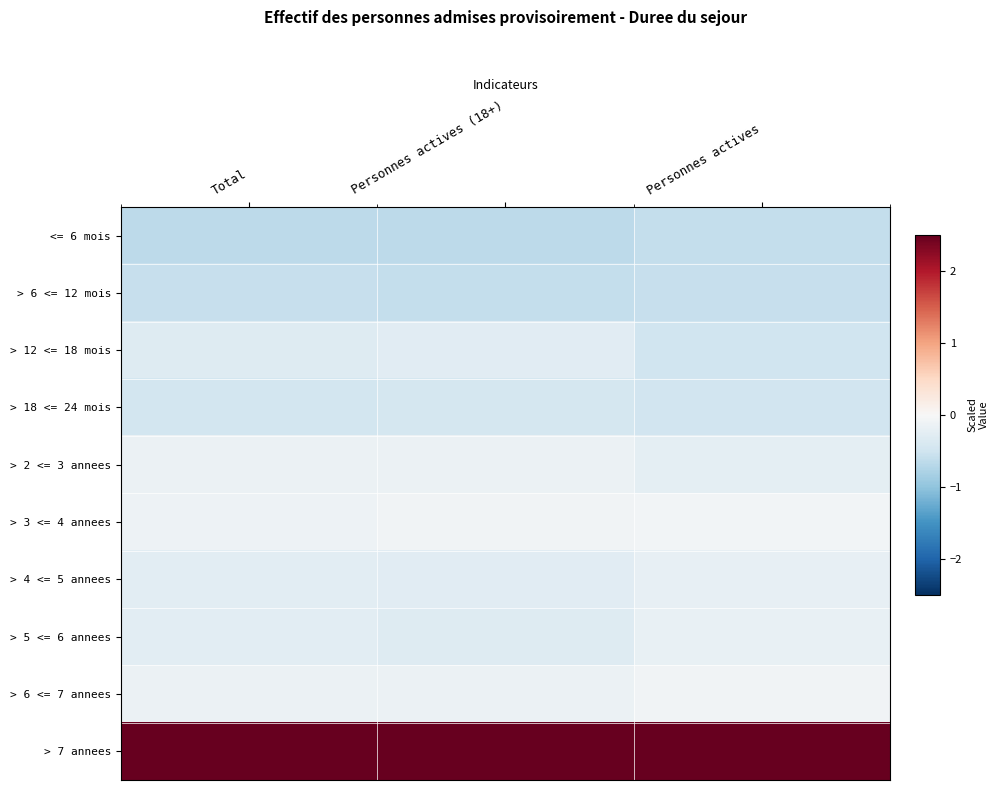

Rank the series by their maximum value, from highest to lowest.

> 7 annees, > 3 <= 4 annees, > 6 <= 7 annees, > 2 <= 3 annees, > 5 <= 6 annees, > 4 <= 5 annees, > 12 <= 18 mois, > 18 <= 24 mois, > 6 <= 12 mois, <= 6 mois